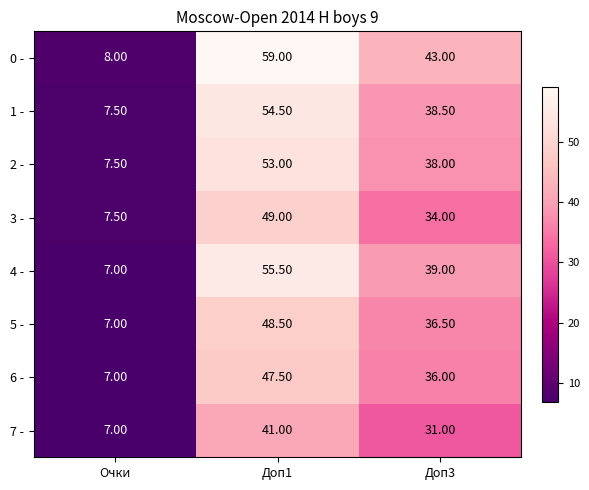

What is the difference between the 0 - values at Доп3 and Очки?

35.0